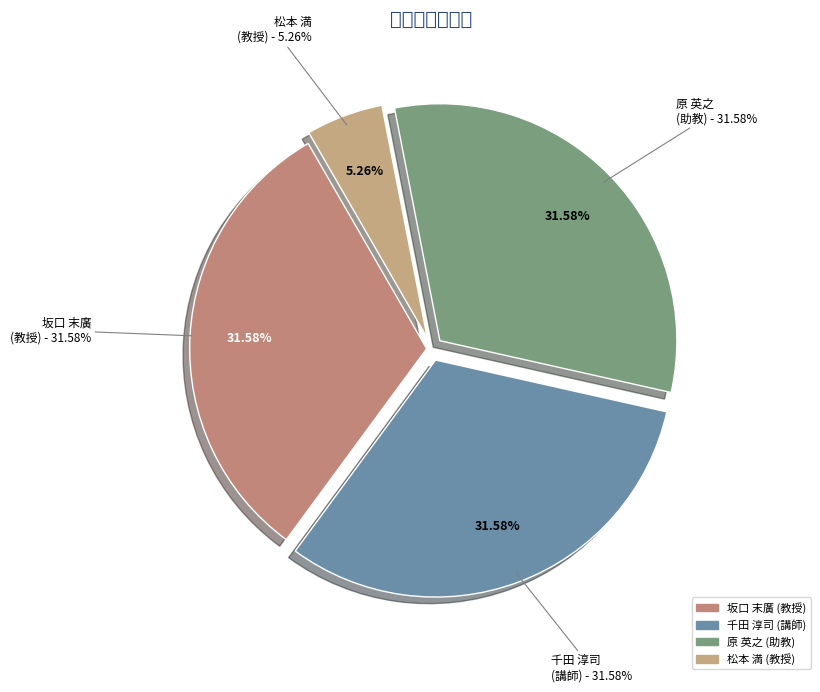

Count the number of slices in the pie.

4